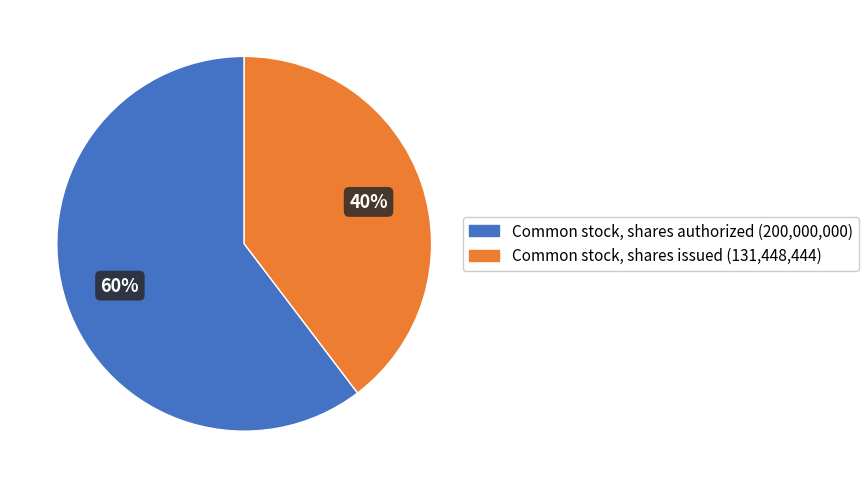

To the nearest percent, what percentage of the pie is Common stock, shares issued?

40%